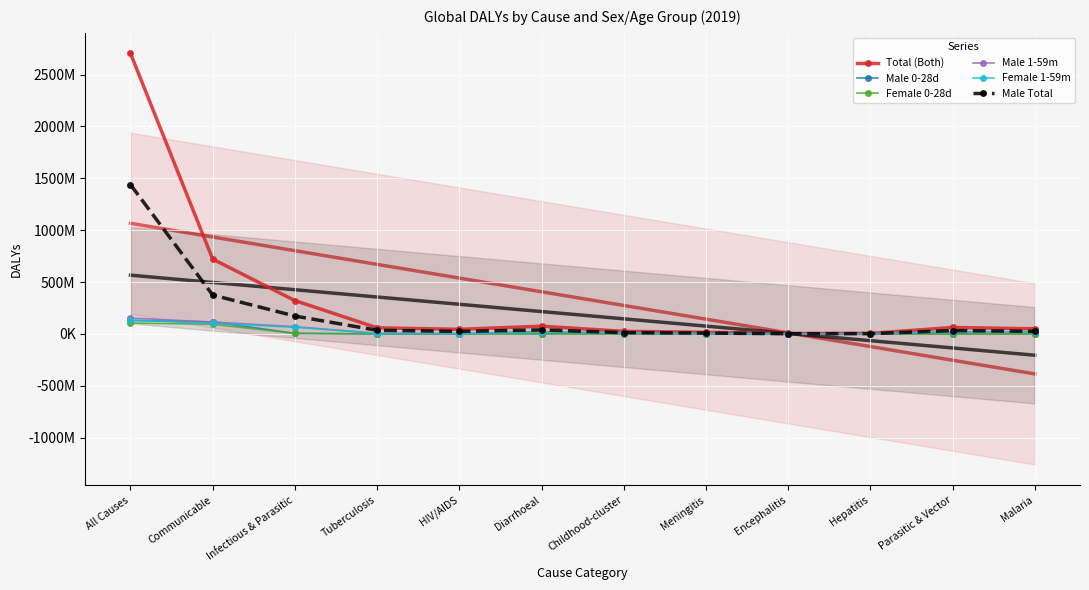

What position from the right is Malaria?

1